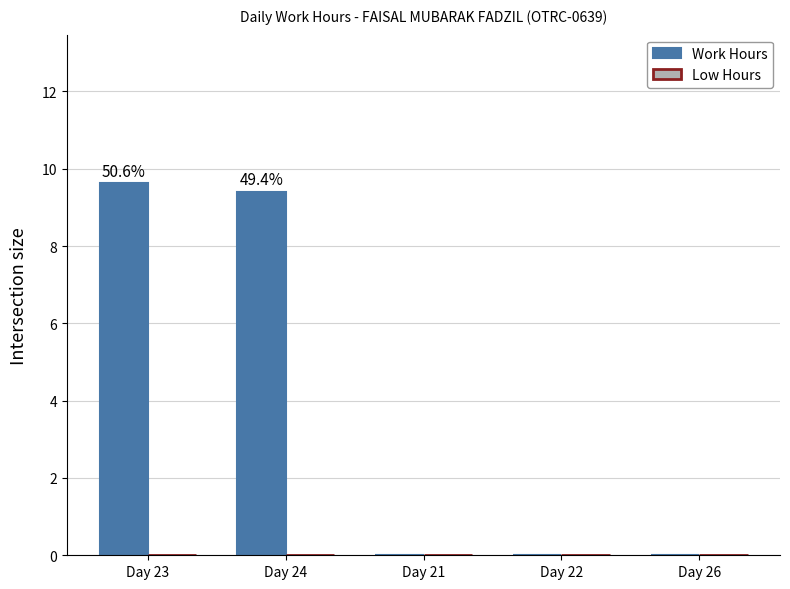

What is the greatest value displayed?

9.6